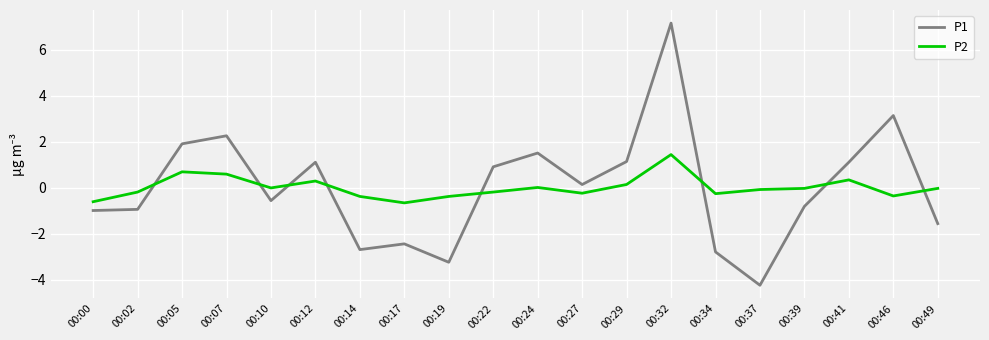

Rank the series by their maximum value, from lowest to highest.

P2, P1